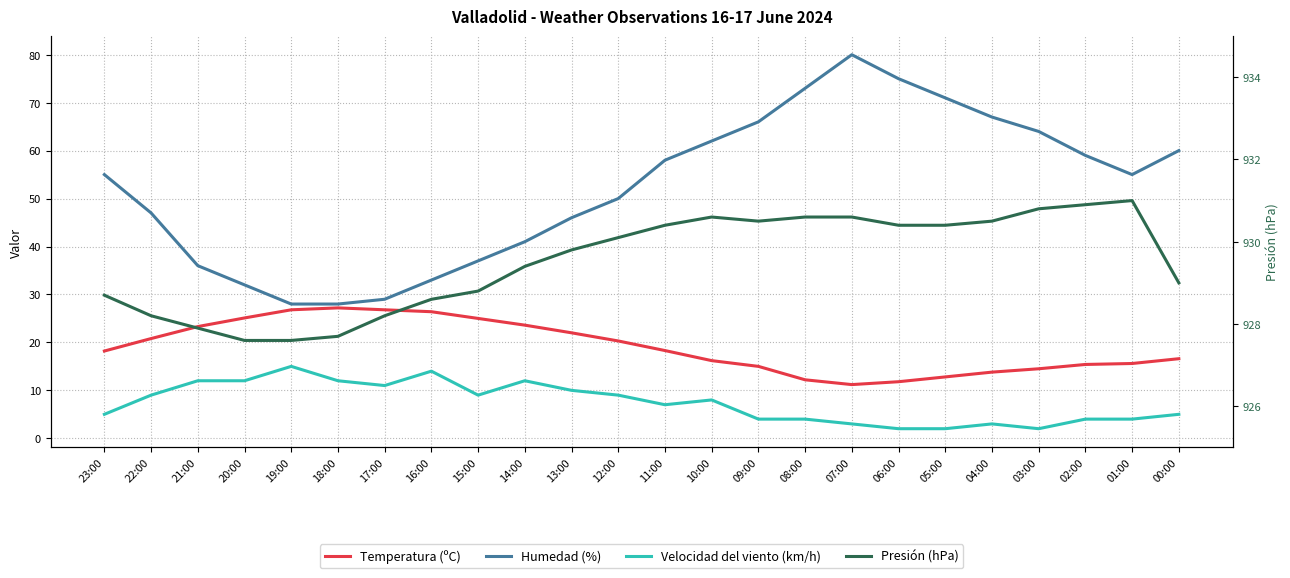

The Presión (hPa) series shows 930.5 at 09:00. True or false?

True